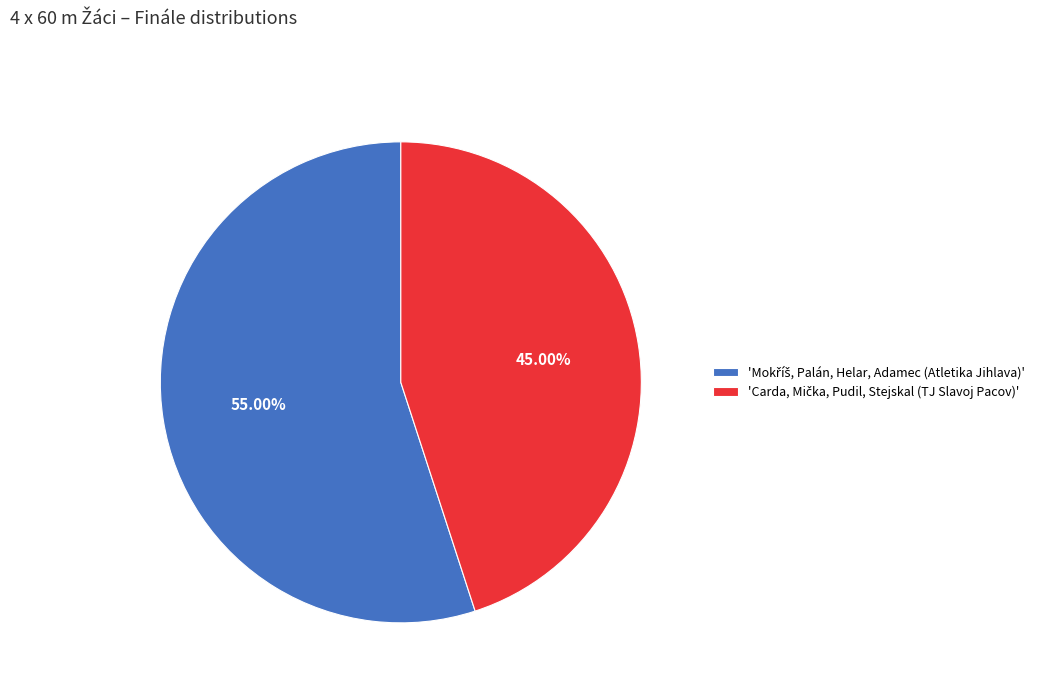

How many slices are in this pie chart?

2